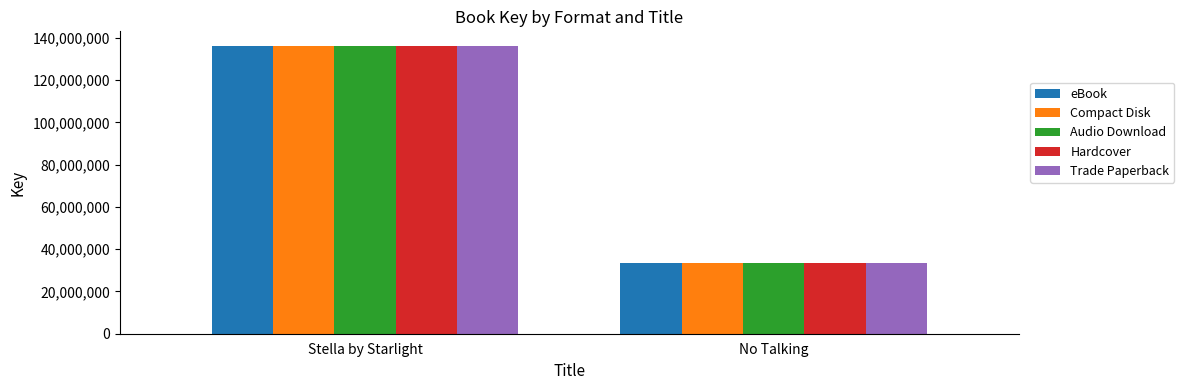

List the labels in order of Audio Download value, smallest first.

No Talking, Stella by Starlight